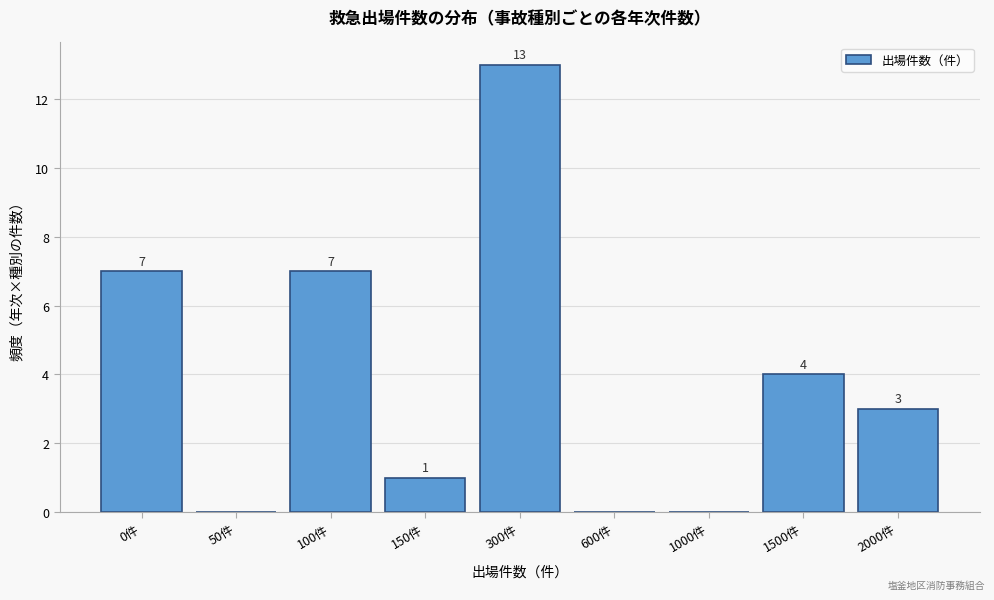

Reading left to right, list all the values displayed in this chart.

0件=7	50件=0	100件=7	150件=1	300件=13	600件=0	1000件=0	1500件=4	2000件=3